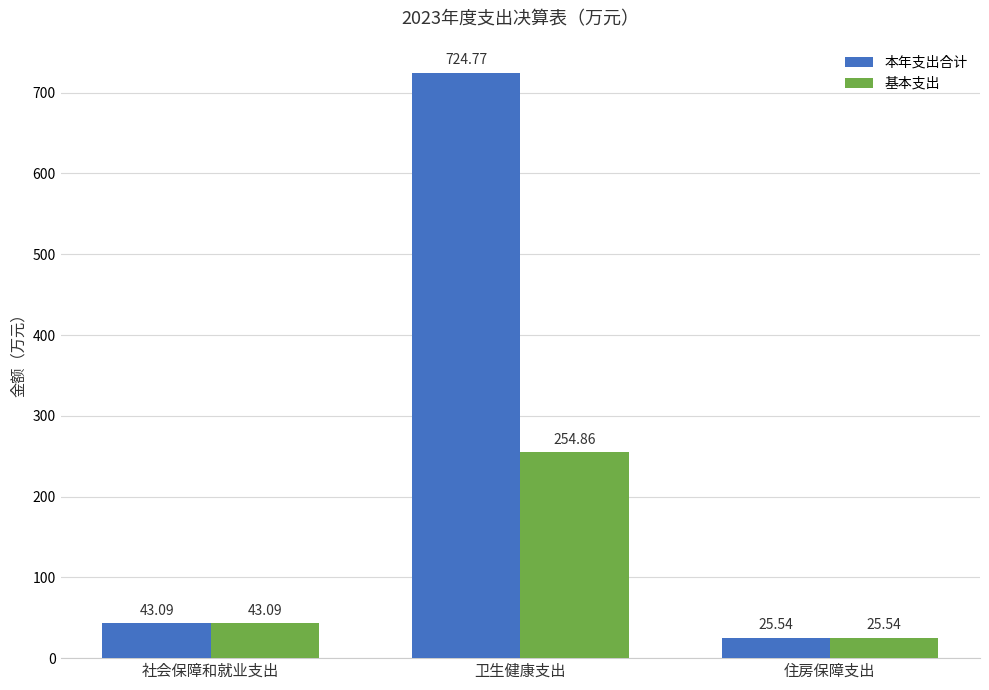

At which category is the sum across all series the highest?

卫生健康支出